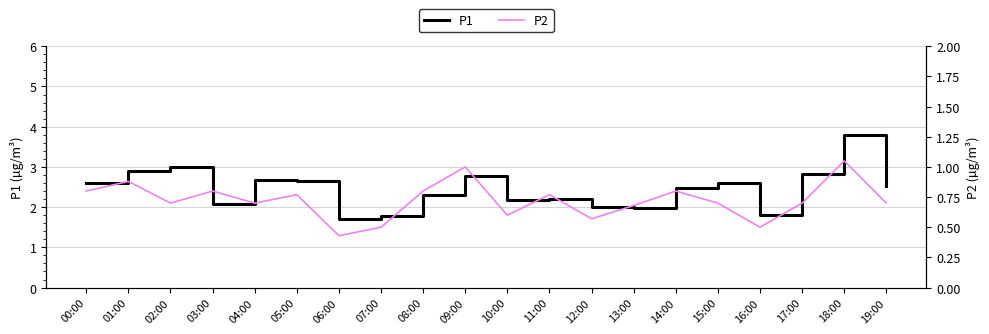

At how many categories does at least one series exceed 1?

20